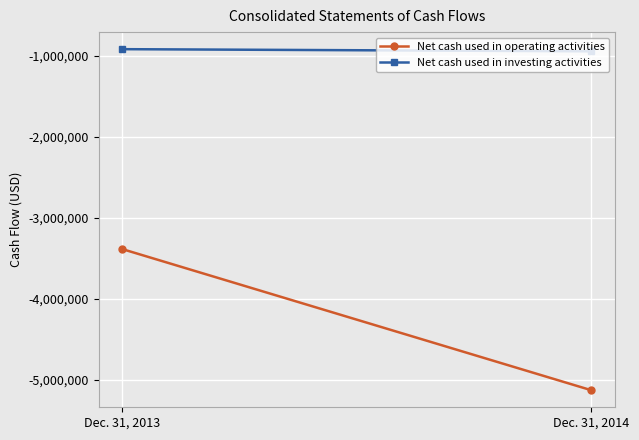

What is the value of the Net cash used in operating activities point at the 2nd from the left?

-5126816